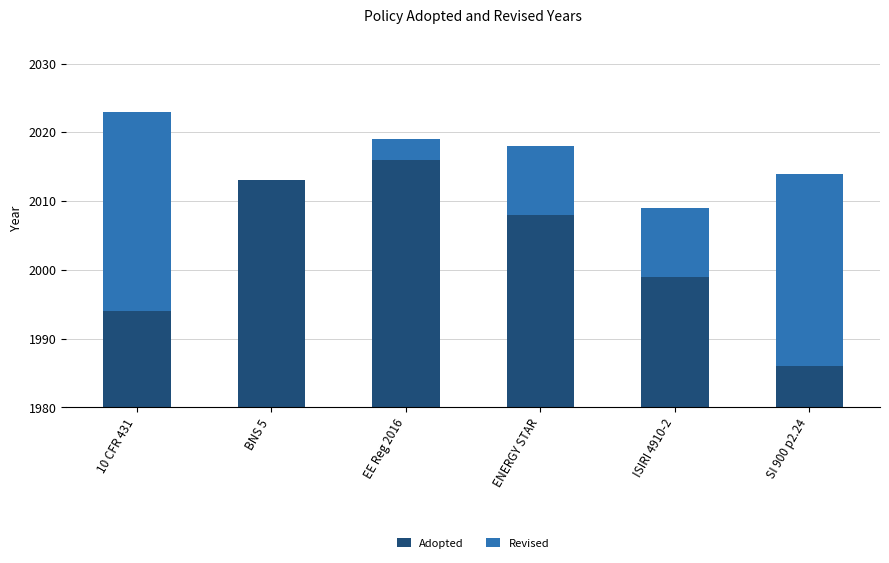

Which has a higher value, ISIRI 4910-2 or SI 900 p2.24?

ISIRI 4910-2